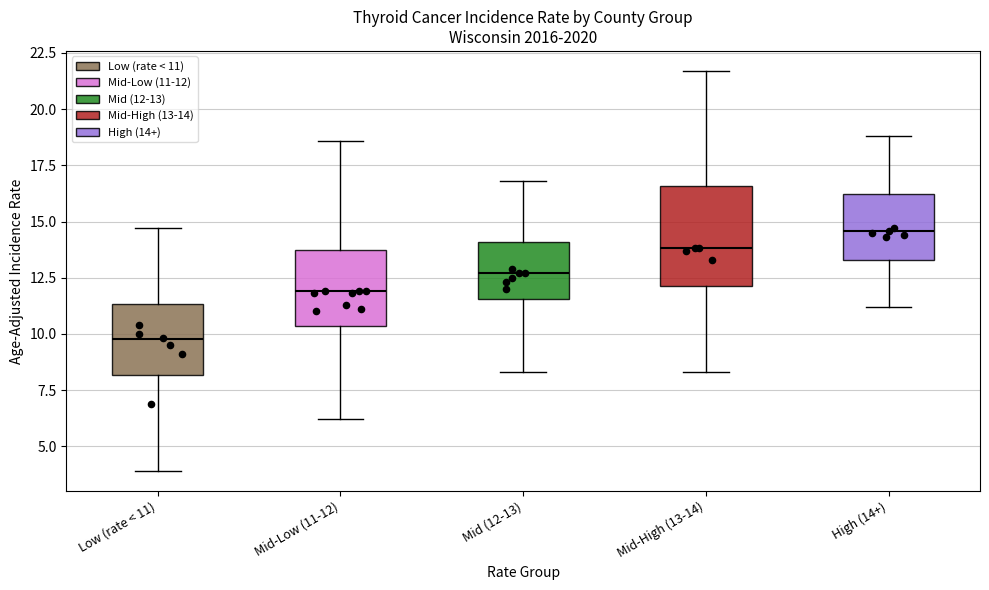

Which box has the highest median line?

High (14+)